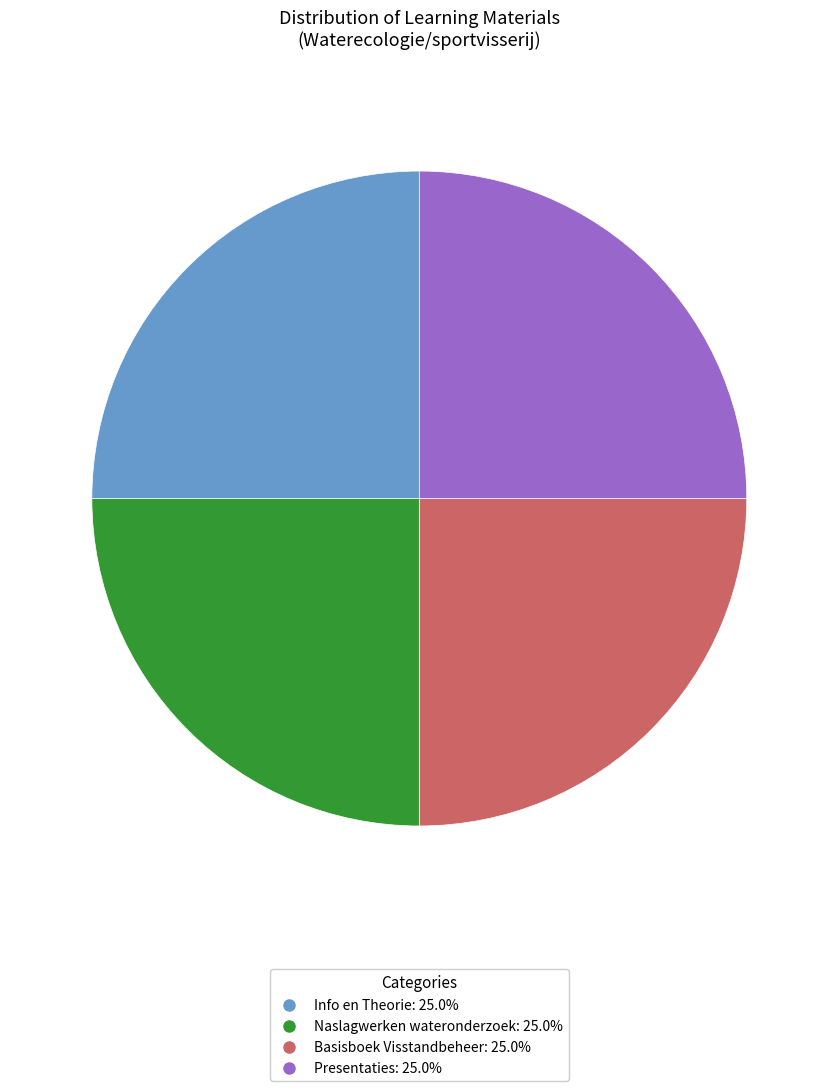

Count the number of slices in the pie.

4